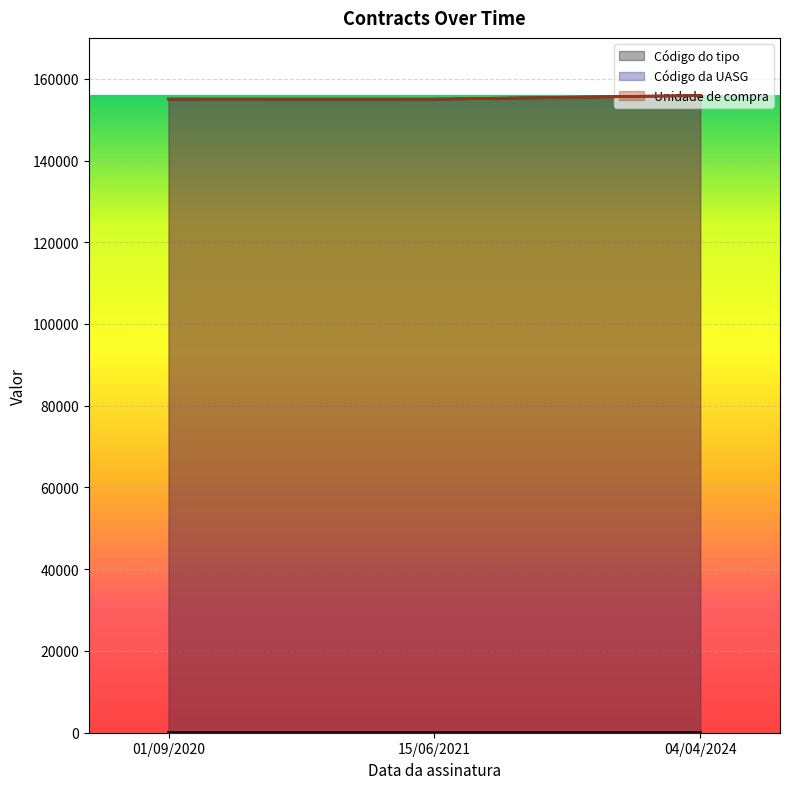

What is the label of the 2nd point from the right?

15/06/2021